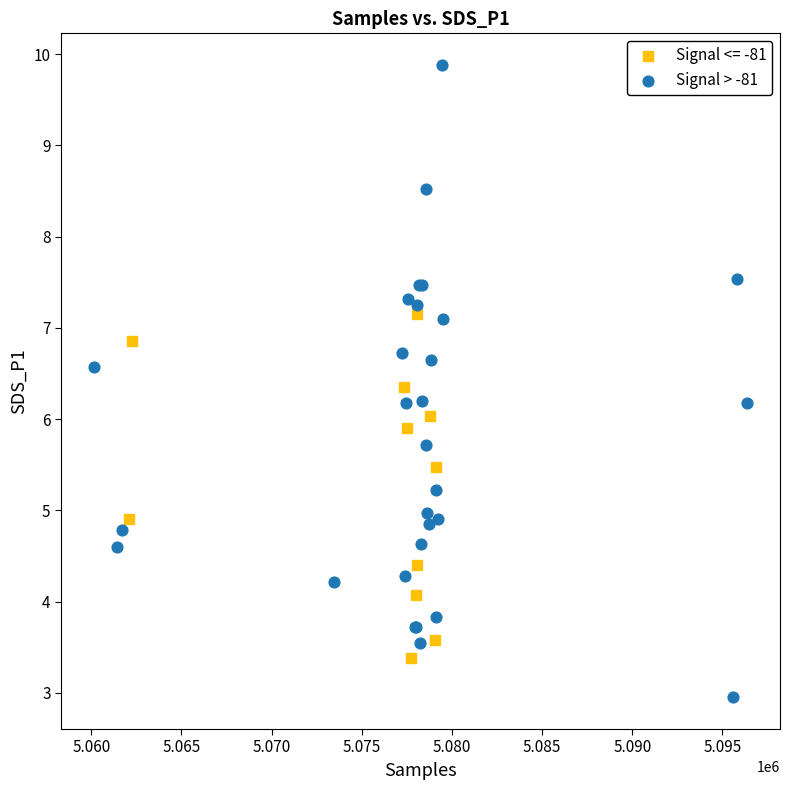

Which series contains the highest Y value?

Signal > -81